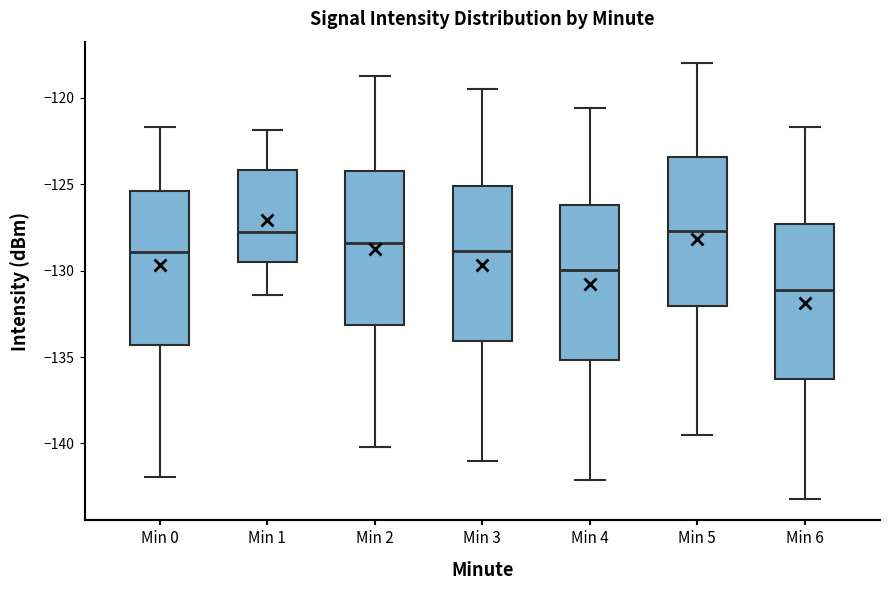

Reading left to right, transcribe this box plot: for each box, give where its median line is, the range the box spans, and where its two whiskers end, as read against the y-axis. The values are not printed on the chart, so give them approximately, as read against the axis.

Min 0: median -129.0, box -134.5 to -125.5, whiskers -142.0 to -121.5
Min 1: median -128.0, box -129.5 to -124.0, whiskers -131.5 to -122.0
Min 2: median -128.5, box -133.0 to -124.0, whiskers -140.0 to -118.5
Min 3: median -129.0, box -134.0 to -125.0, whiskers -141.0 to -119.5
Min 4: median -130.0, box -135.0 to -126.0, whiskers -142.0 to -120.5
Min 5: median -127.5, box -132.0 to -123.5, whiskers -139.5 to -118.0
Min 6: median -131.0, box -136.5 to -127.5, whiskers -143.0 to -121.5